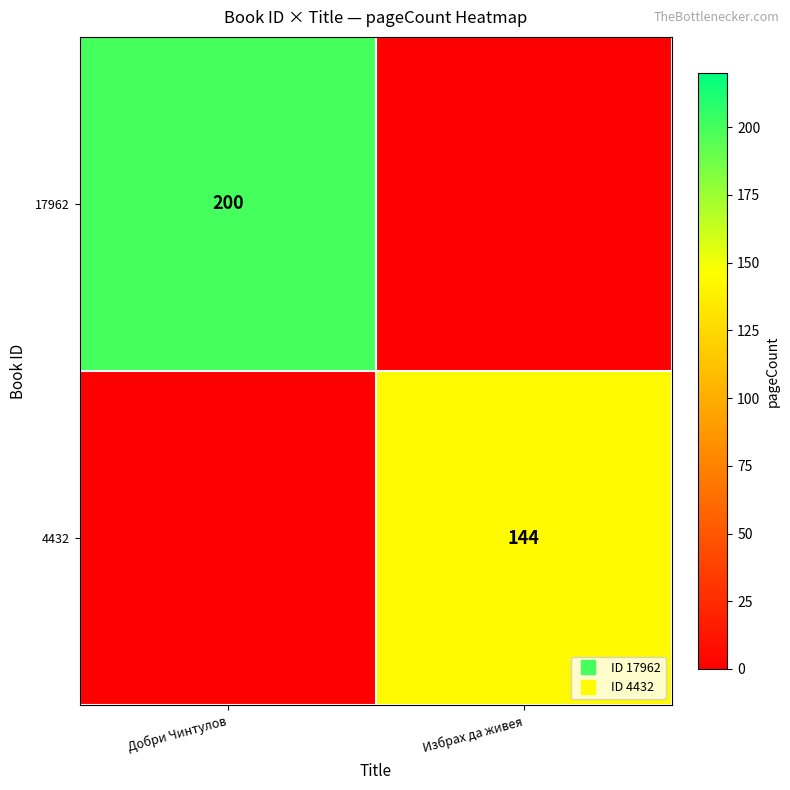

Is the value of 17962 at Избрах да живея greater than the value of 4432 at Добри Чинтулов?

No